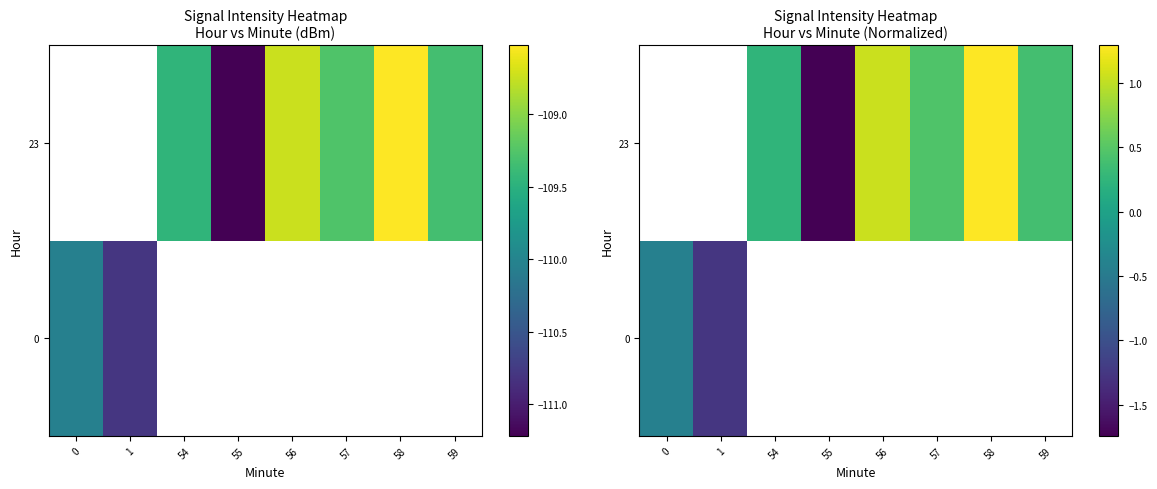

Between 54 and 59, which series saw the biggest shift?

23